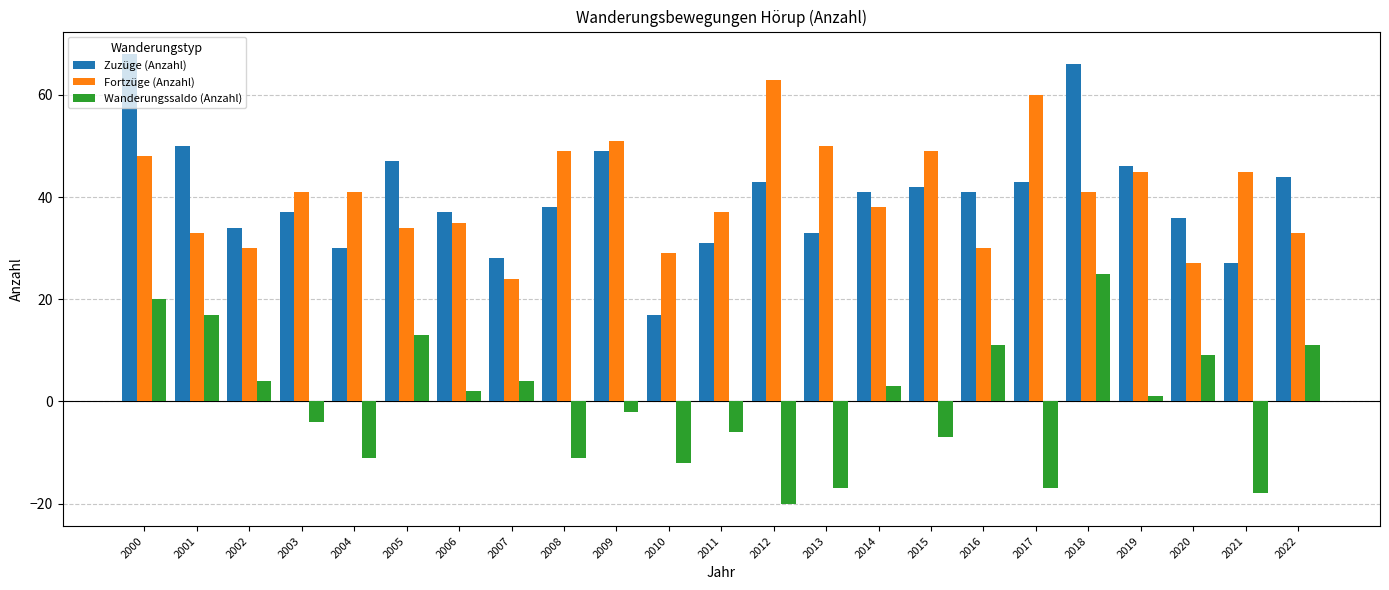

Which series has the largest range (max minus min)?

Zuzüge (Anzahl)